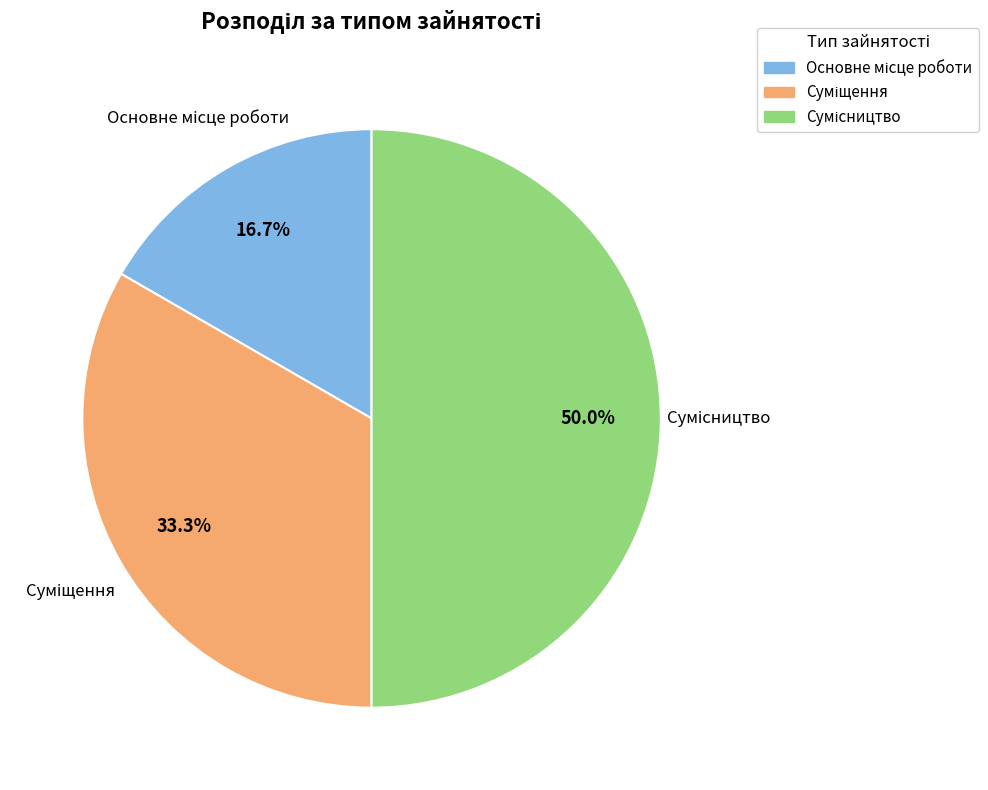

What percentage is the Основне місце роботи slice, to the nearest percent?

17%